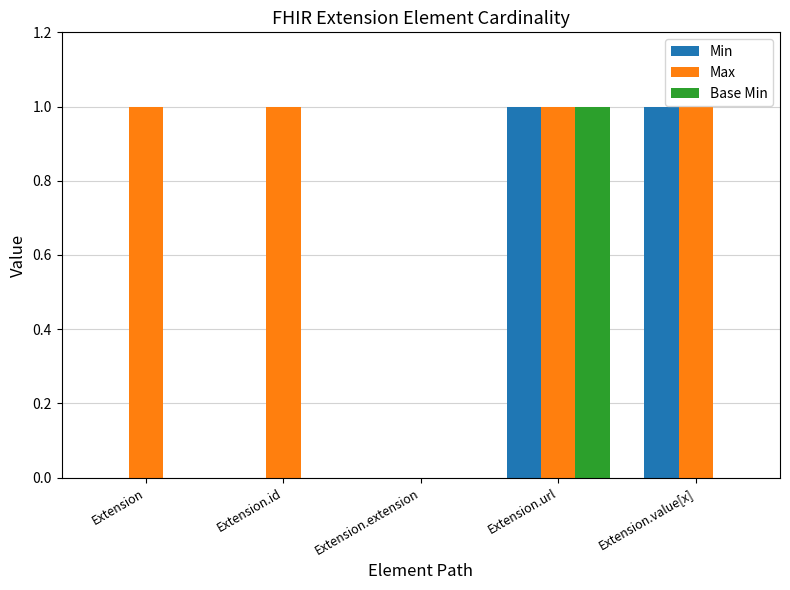

The value of Base Min at Extension.url is 1. True or false?

True